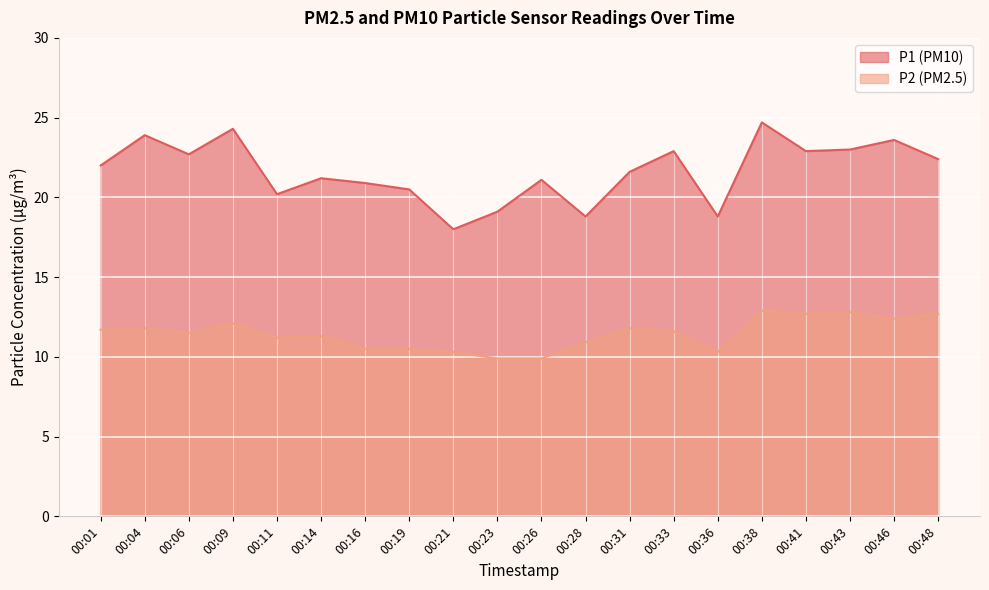

True or false: P1 and P2 intersect in this chart.

False